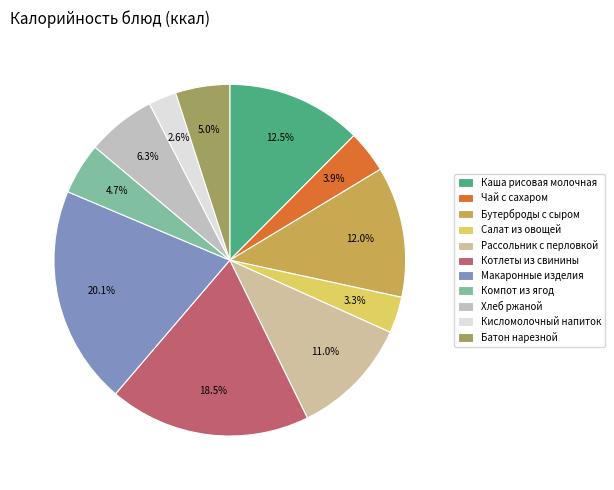

What portion of the pie excludes Кисломолочный напиток?

97.4%